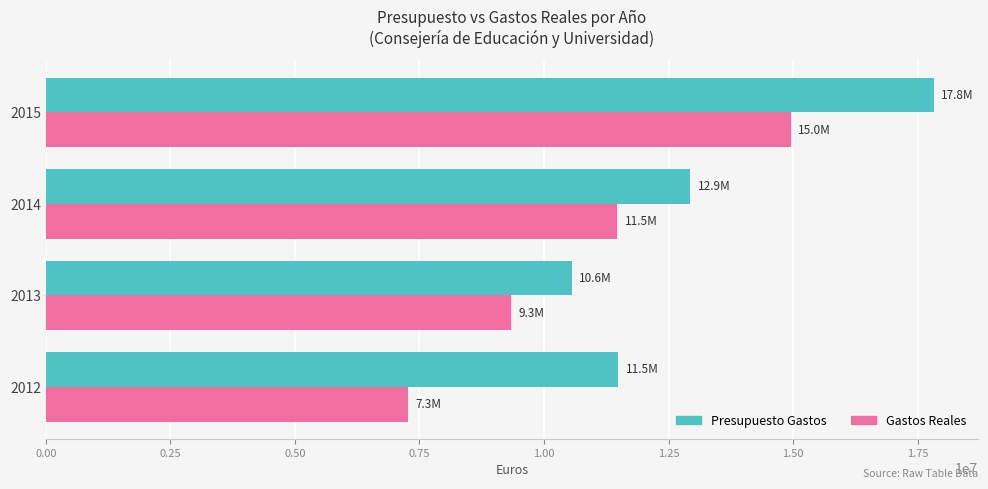

At which category is the sum across all series the highest?

2015